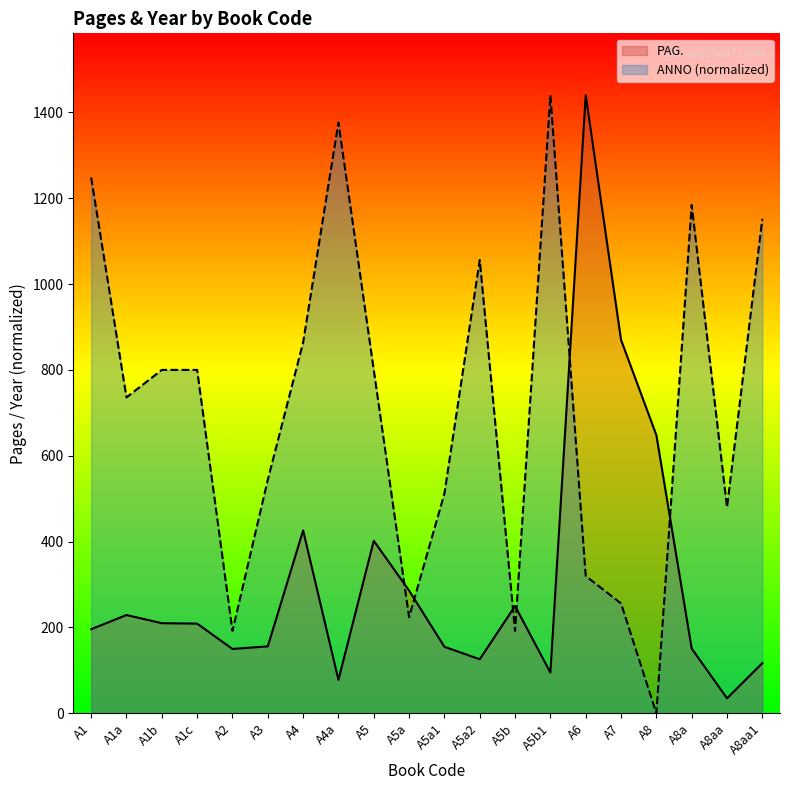

Reading left to right, transcribe all the data shown in this chart.

PAG.: A1=196	A1a=229	A1b=210	A1c=209	A2=150	A3=156	A4=426	A4a=78	A5=402	A5a=286	A5a1=155	A5a2=126	A5b=250	A5b1=95	A6=1440	A7=870	A8=648	A8a=151	A8aa=35	A8aa1=117
ANNO: A1=1248	A1a=736	A1b=800	A1c=800	A2=192	A3=544	A4=864	A4a=1376	A5=800	A5a=224	A5a1=512	A5a2=1056	A5b=192	A5b1=1440	A6=320	A7=256	A8=0	A8a=1184	A8aa=480	A8aa1=1152